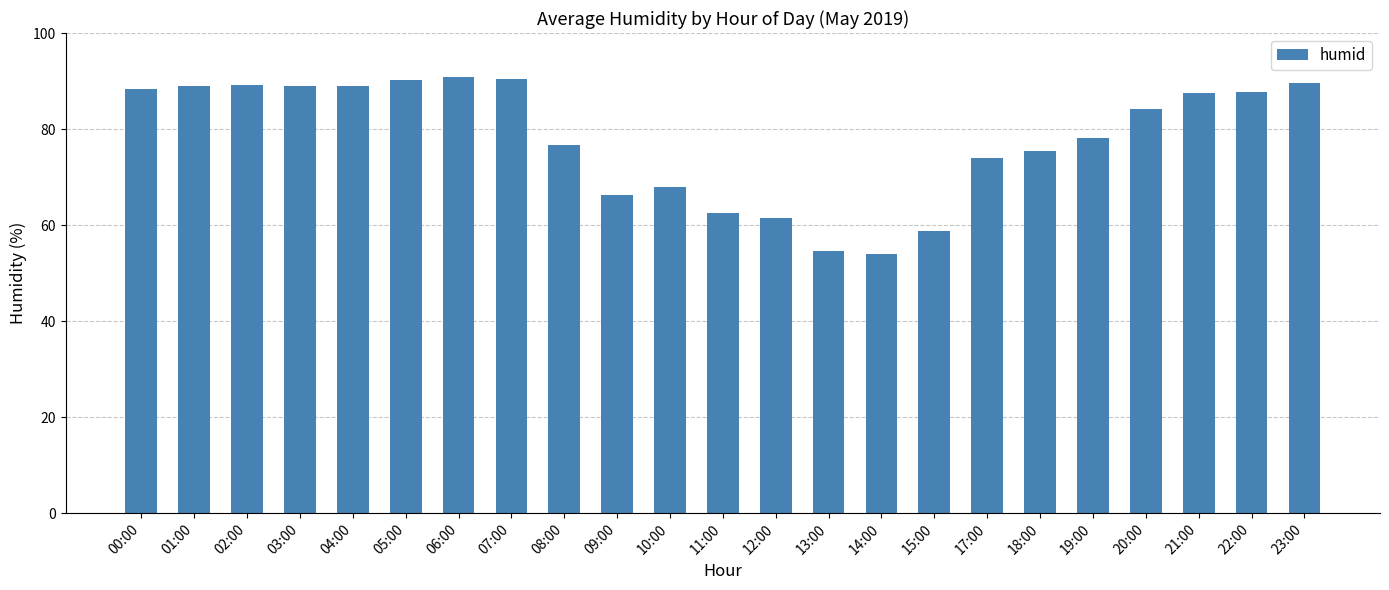

Is it true that the value at 17:00 is 73.9?

True